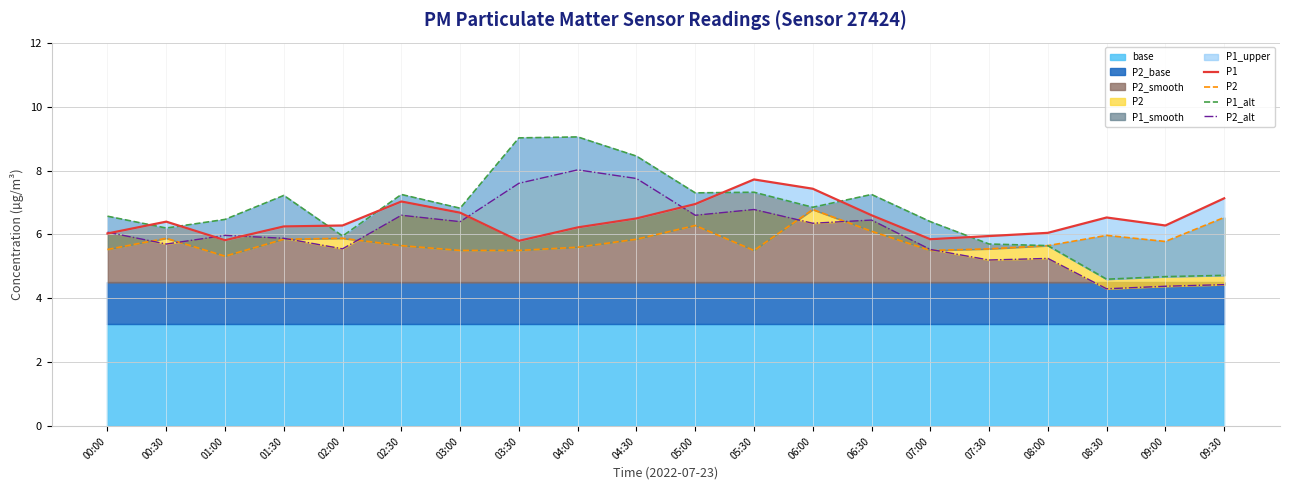

The P1_alt series shows 7.3 at 05:30. True or false?

True